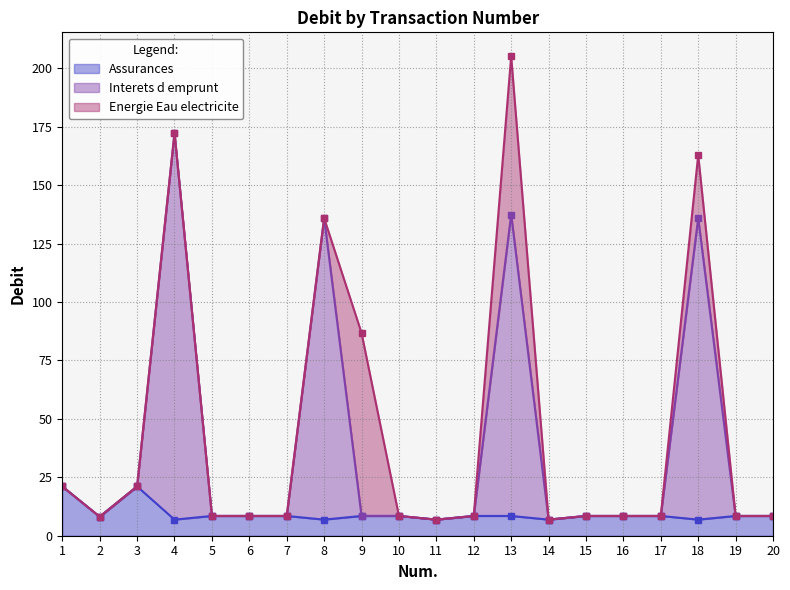

Does the chart display data point markers on the line(s)?

Yes